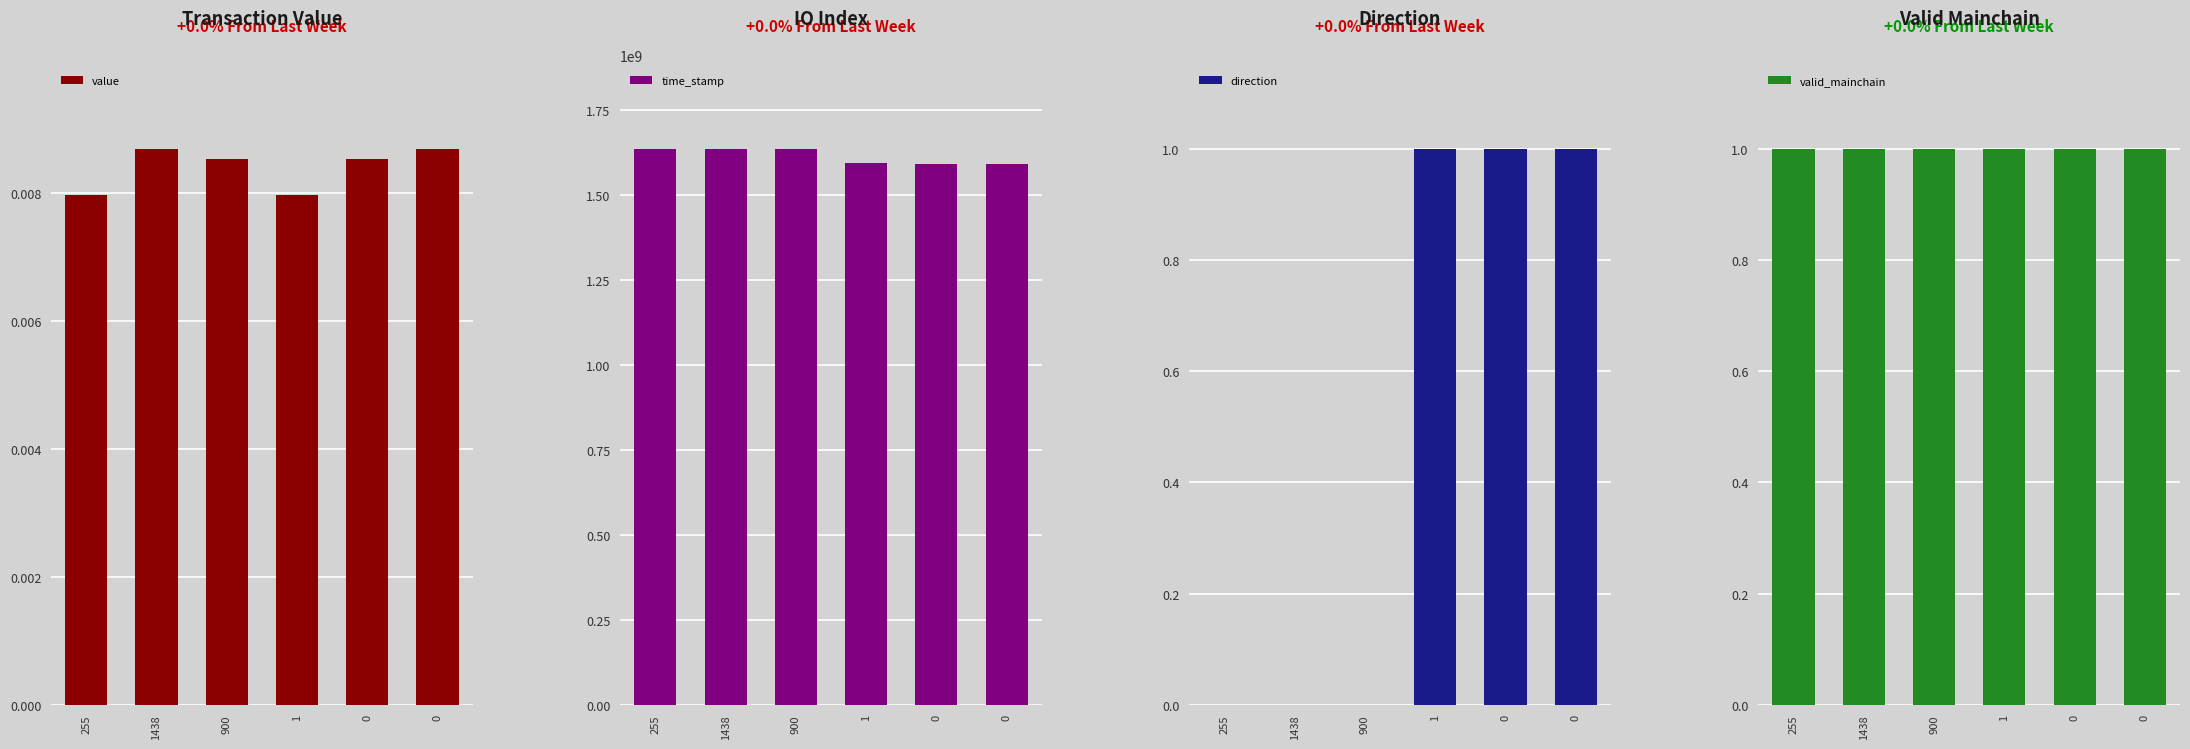

Is the value of time_stamp at 255 greater than the value of direction at 255?

Yes